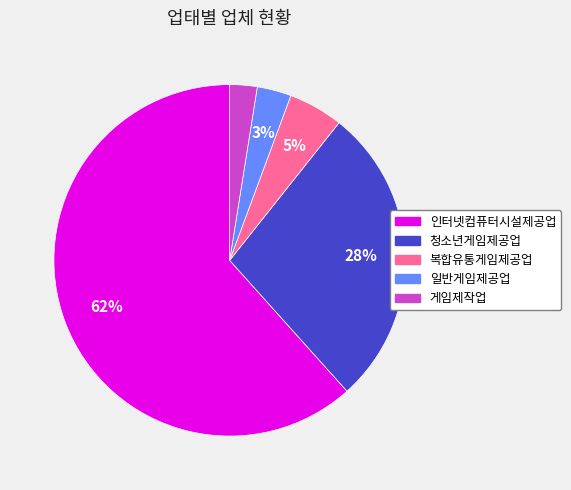

Do 청소년게임제공업 and 복합유통게임제공업 together represent more than half of the pie?

No